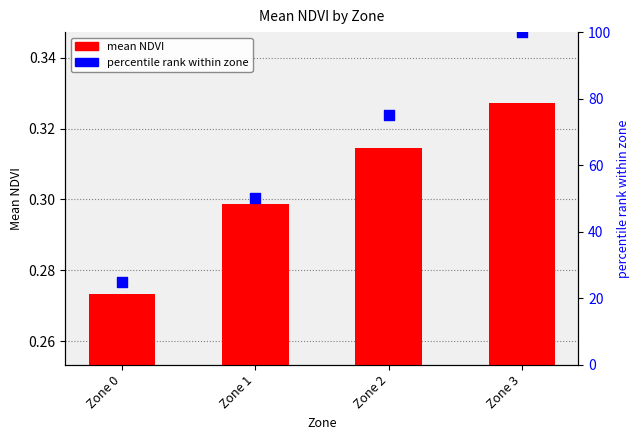

Which series contains the lowest Y value?

mean NDVI